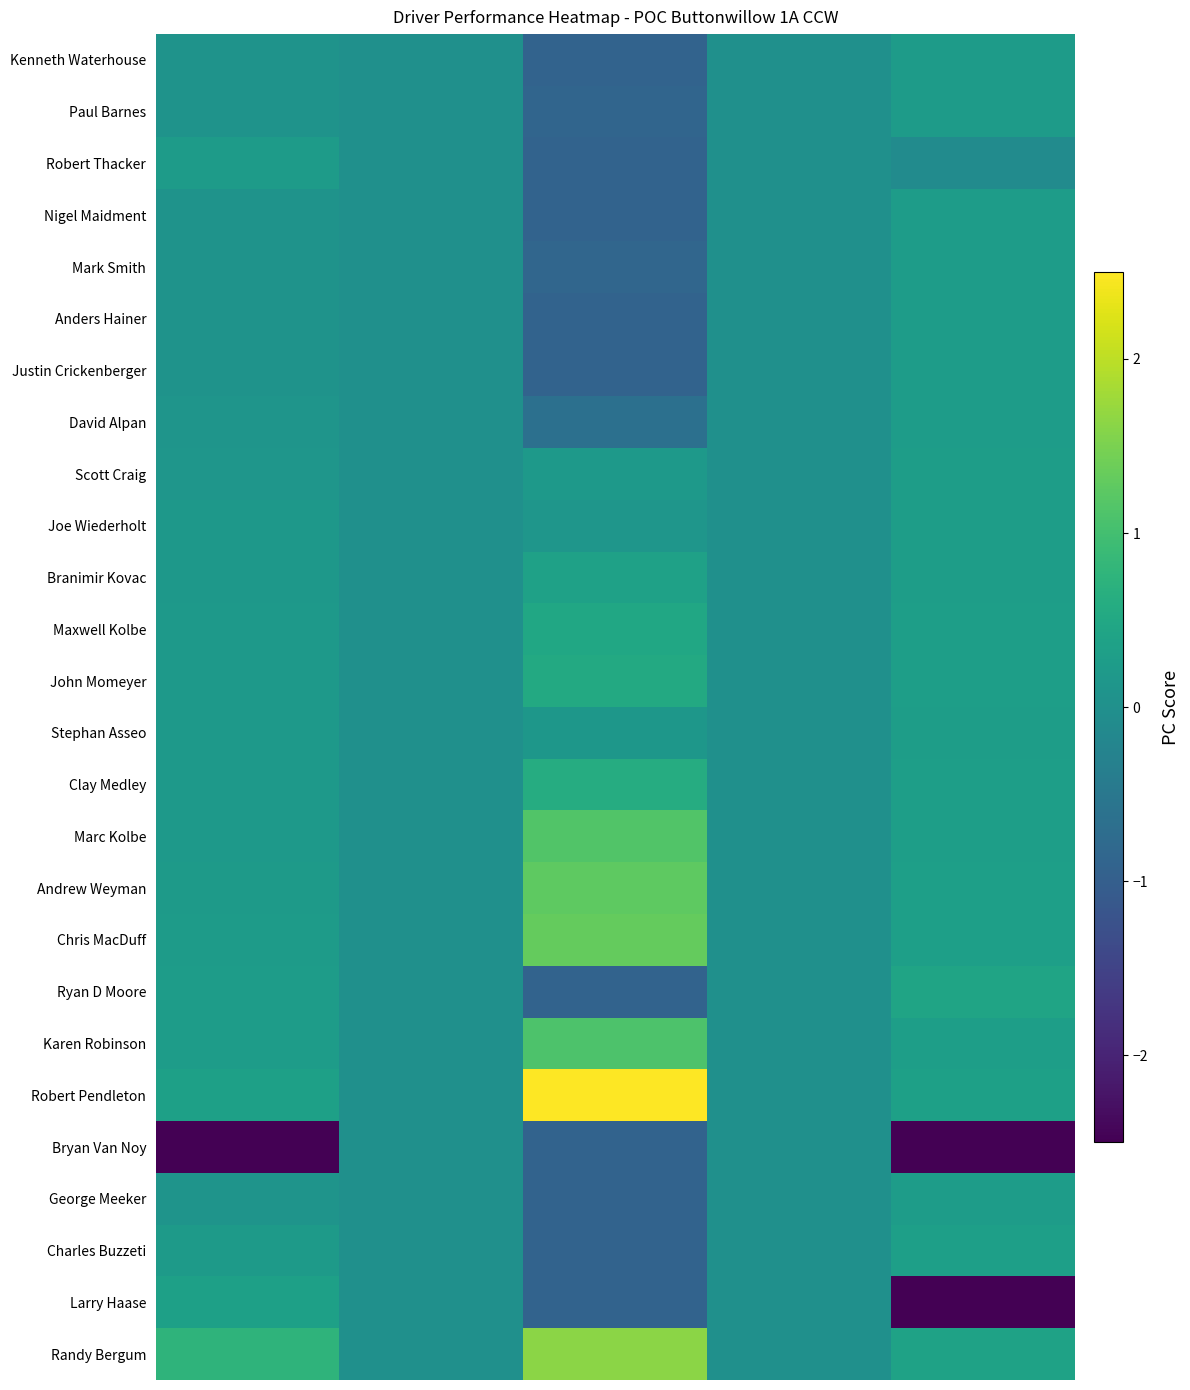

Reading left to right, what are all the values shown in this chart?

Kenneth Waterhouse: 0.1	0.0	-0.9	0.0	0.2
Paul Barnes: 0.1	0.0	-0.9	0.0	0.2
Robert Thacker: 0.2	0.0	-0.9	0.0	-0.1
Nigel Maidment: 0.1	0.0	-0.9	0.0	0.3
Mark Smith: 0.1	0.0	-0.8	0.0	0.3
Anders Hainer: 0.1	0.0	-0.9	0.0	0.3
Justin Crickenberger: 0.1	0.0	-0.9	0.0	0.3
David Alpan: 0.1	0.0	-0.7	0.0	0.3
Scott Craig: 0.1	0.0	0.2	0.0	0.3
Joe Wiederholt: 0.2	0.0	0.1	0.0	0.3
Branimir Kovac: 0.2	0.0	0.4	0.0	0.3
Maxwell Kolbe: 0.2	0.0	0.5	0.0	0.3
John Momeyer: 0.2	0.0	0.5	0.0	0.3
Stephan Asseo: 0.2	0.0	0.2	0.0	0.3
Clay Medley: 0.2	0.0	0.6	0.0	0.3
Marc Kolbe: 0.2	0.0	1.1	0.0	0.3
Andrew Weyman: 0.2	0.0	1.3	0.0	0.3
Chris MacDuff: 0.2	0.0	1.3	0.0	0.3
Ryan D Moore: 0.3	0.0	-0.9	0.0	0.4
Karen Robinson: 0.3	0.0	1.1	0.0	0.3
Robert Pendleton: 0.3	0.0	2.5	0.0	0.3
Bryan Van Noy: -5.0	0.0	-0.9	0.0	-4.1
George Meeker: 0.1	0.0	-0.9	0.0	0.3
Charles Buzzeti: 0.2	0.0	-0.9	0.0	0.3
Larry Haase: 0.3	0.0	-0.9	0.0	-2.6
Randy Bergum: 0.8	0.0	1.6	0.0	0.4